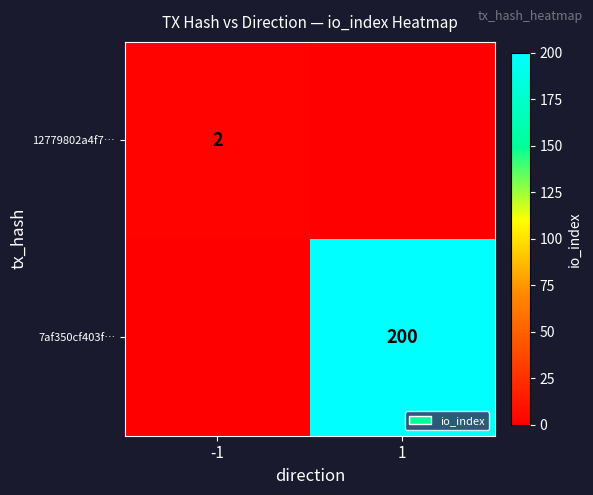

True or false: 7af350cf403f… has a value of 200 at 1.

True